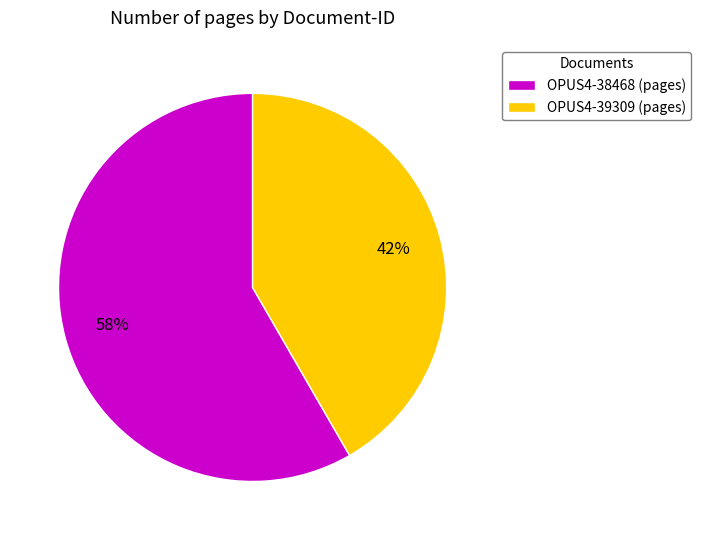

Does any single category account for the majority?

Yes